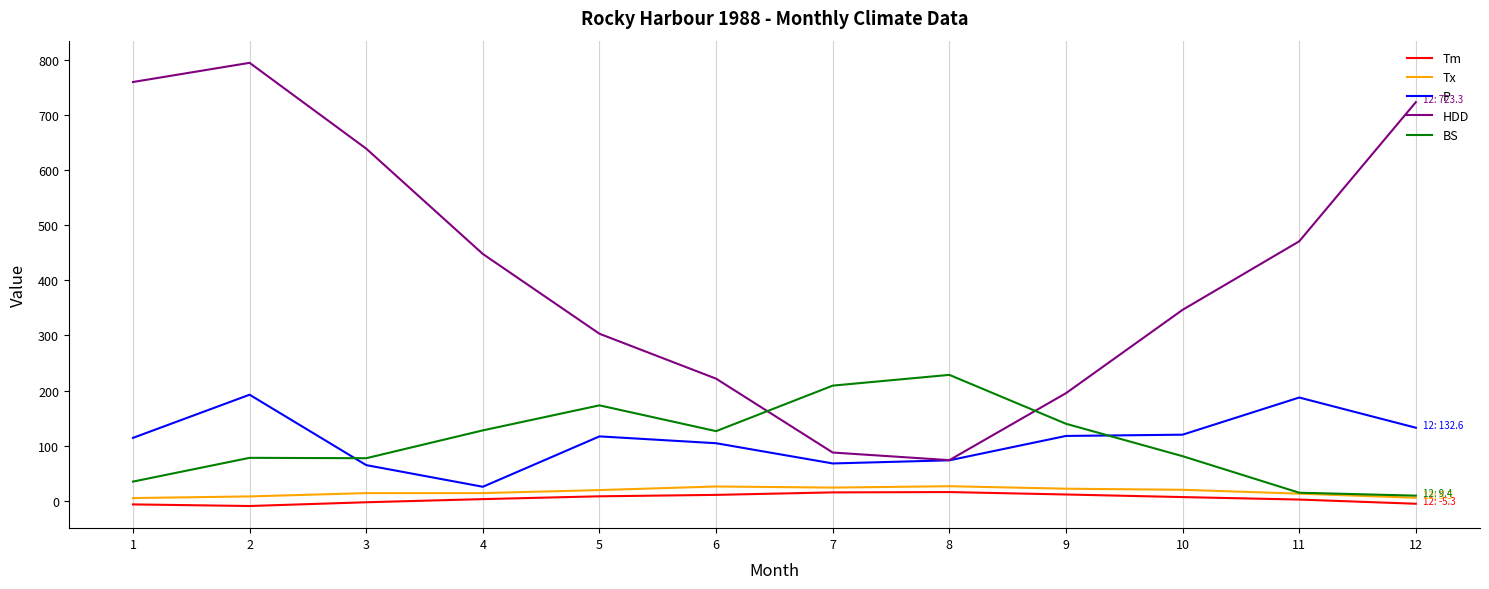

How many intersections are there between BS and HDD?

2